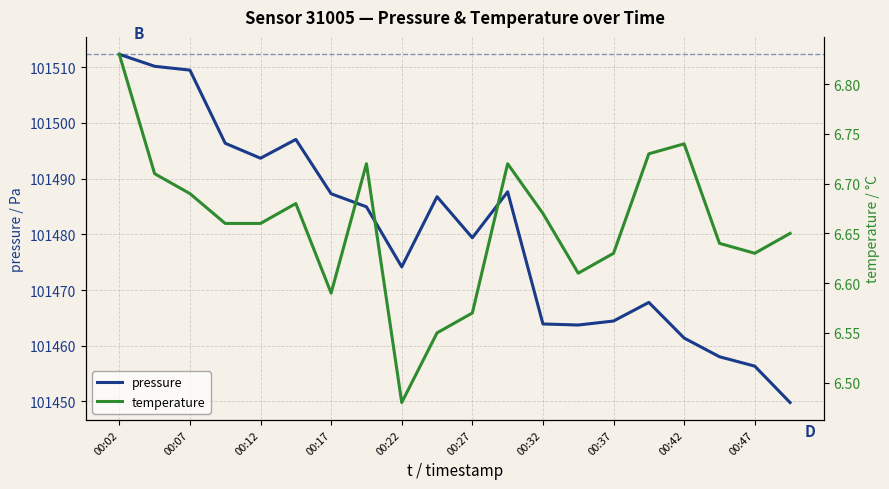

How many values in the pressure series exceed 101484?

10